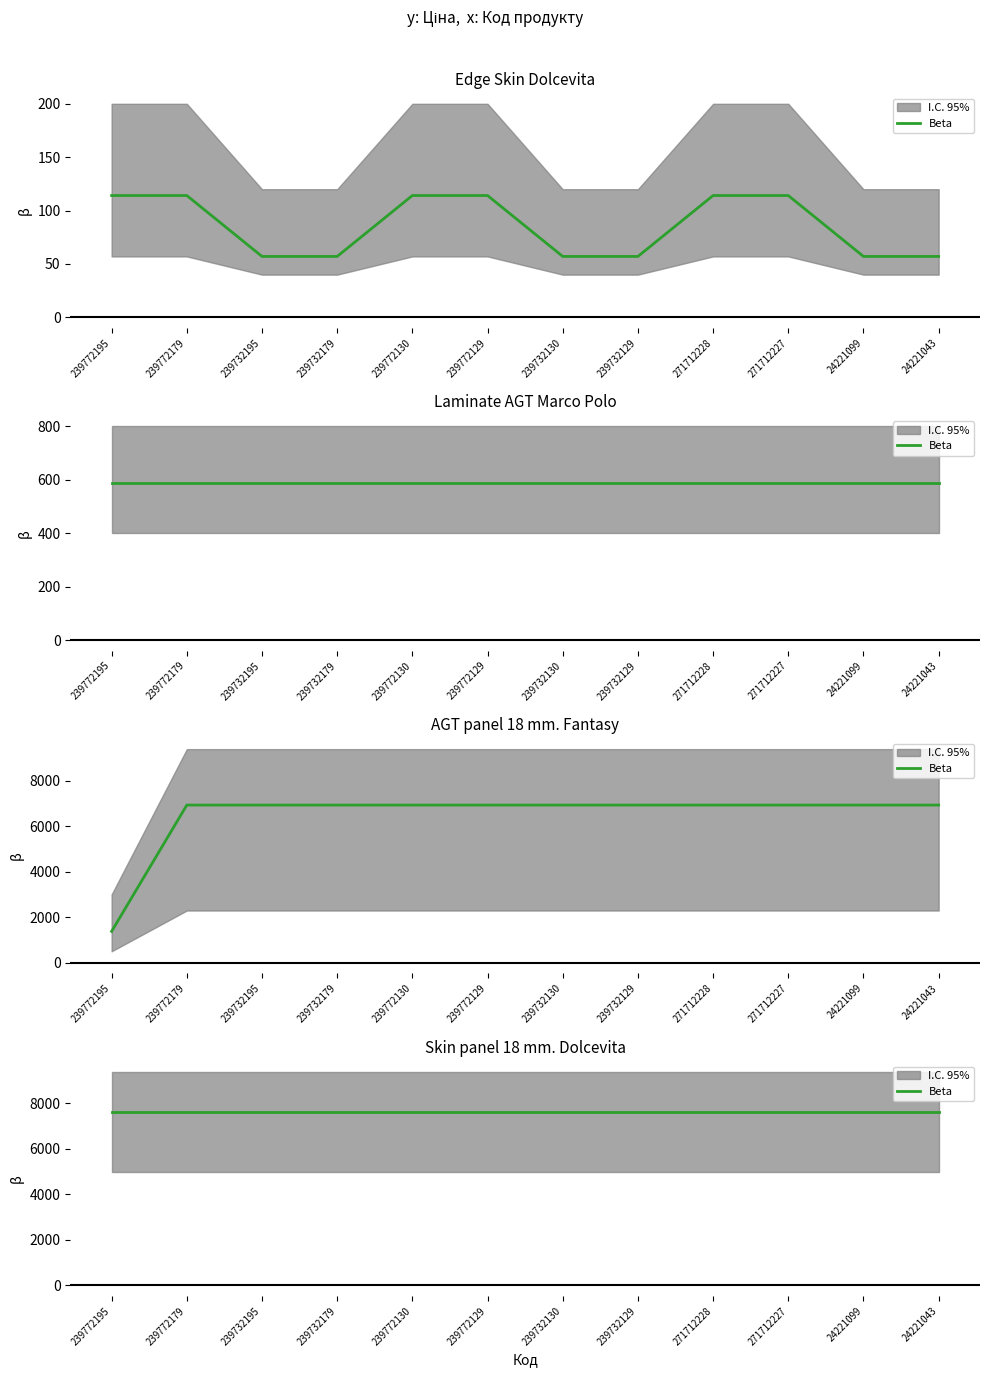

Rank the categories by Edge Skin Dolcevita value from lowest to highest.

239732195, 239732179, 239732130, 239732129, 24221099, 24221043, 239772195, 239772179, 239772130, 239772129, 271712228, 271712227